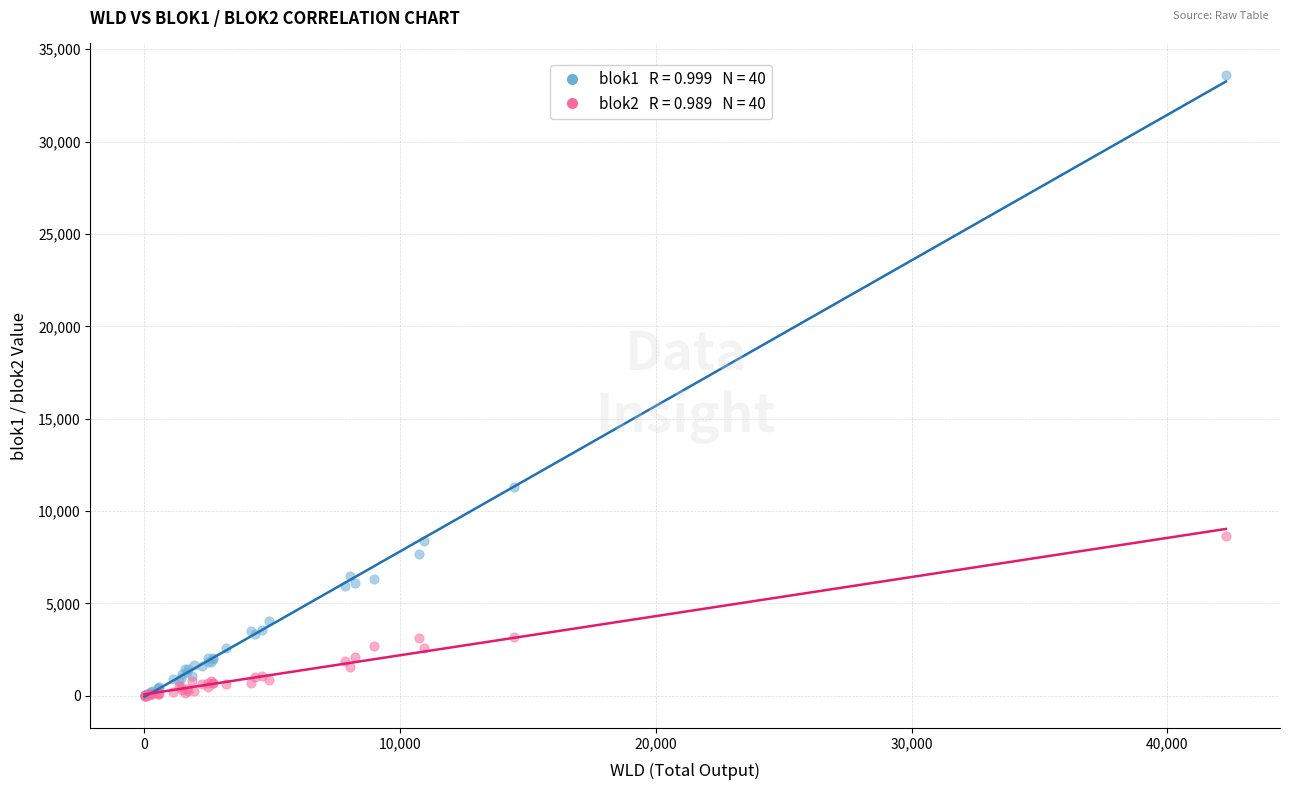

Across all series, what Y value is closest to 16816?

11280.0